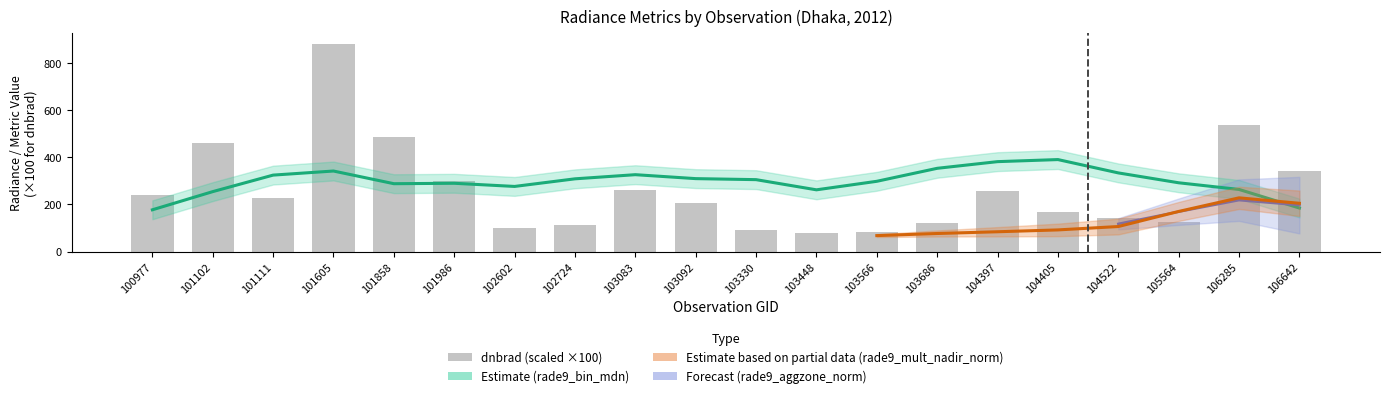

What is the ratio of the value at 104405 to the value at 102602?

1.7